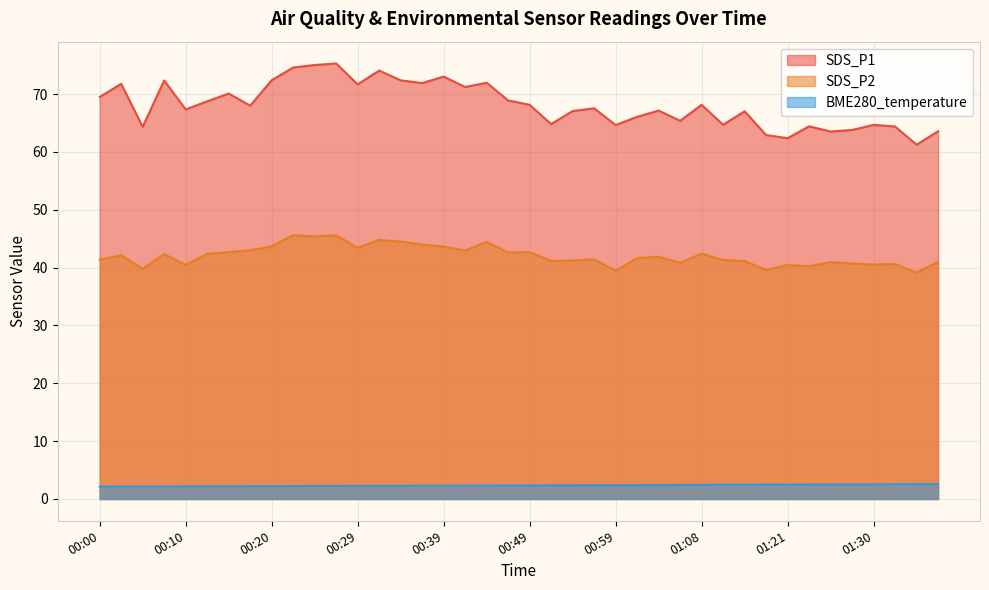

What is the maximum value shown in the chart?

75.3